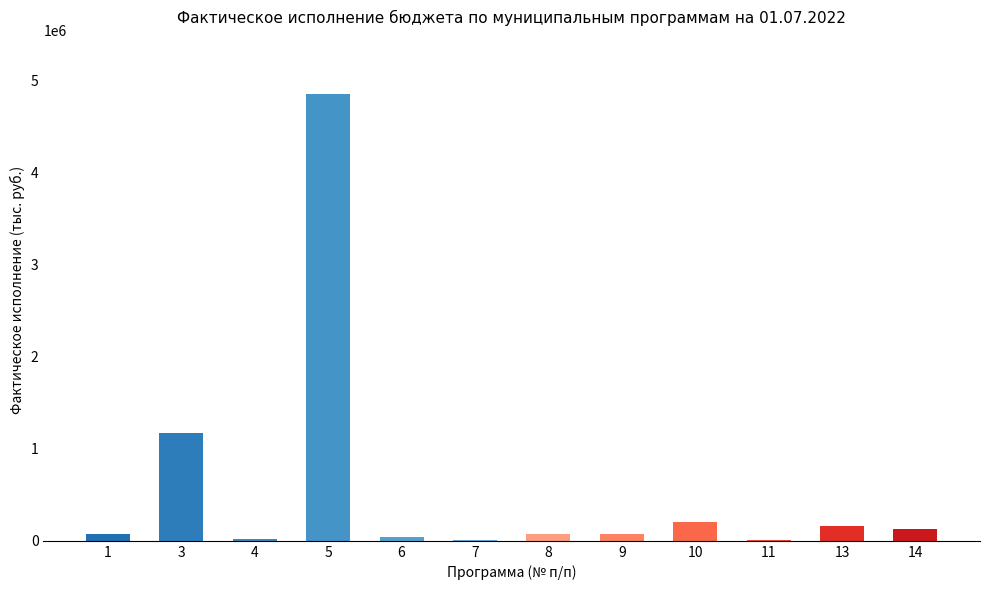

Is it true that the value at 6 is 36721.1?

True